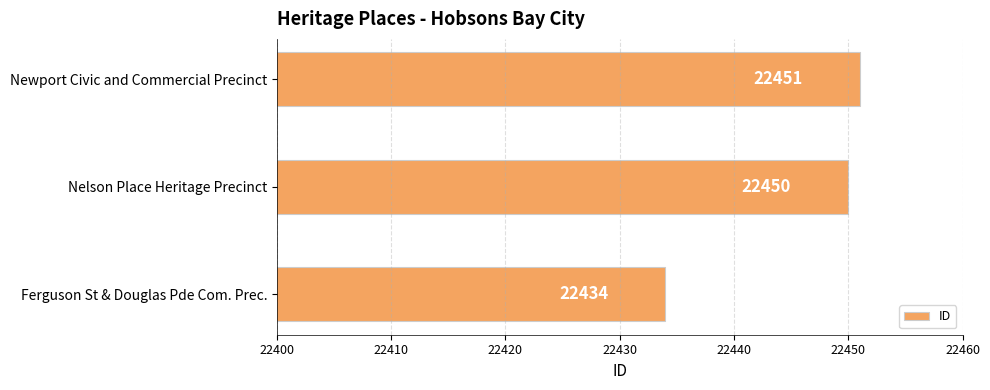

What is the maximum value shown in the chart?

22451